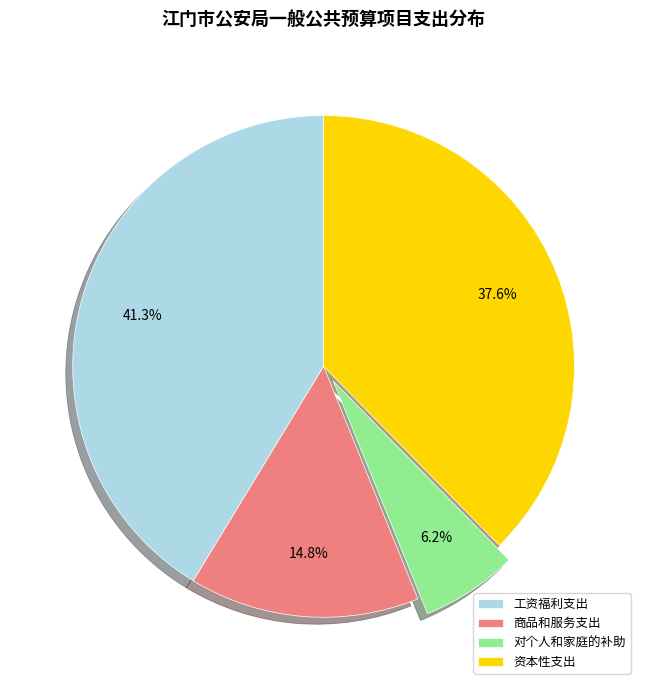

How much of the chart is everything except 对个人和家庭的补助?

93.8%